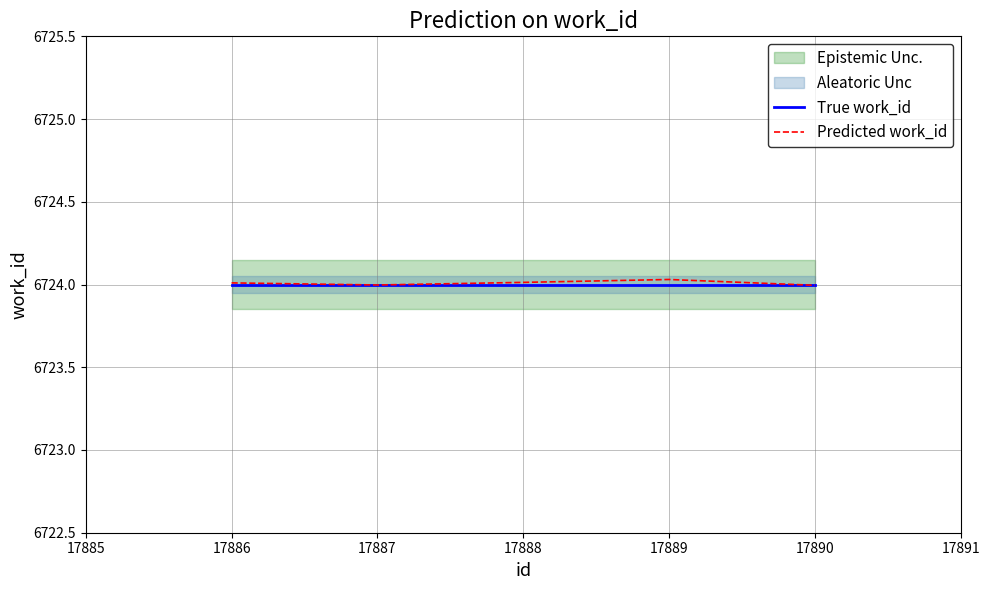

How many interior local peaks does the Predicted work_id series have?

1